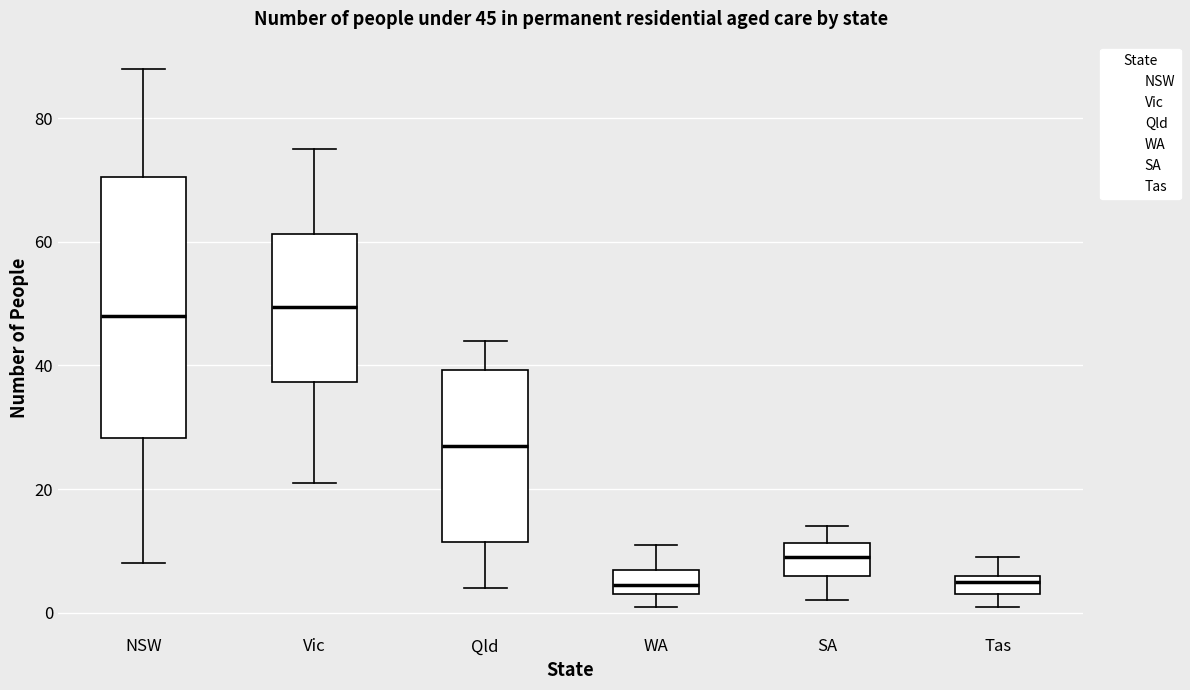

Which box is the tallest, from its lower edge to its upper edge?

NSW